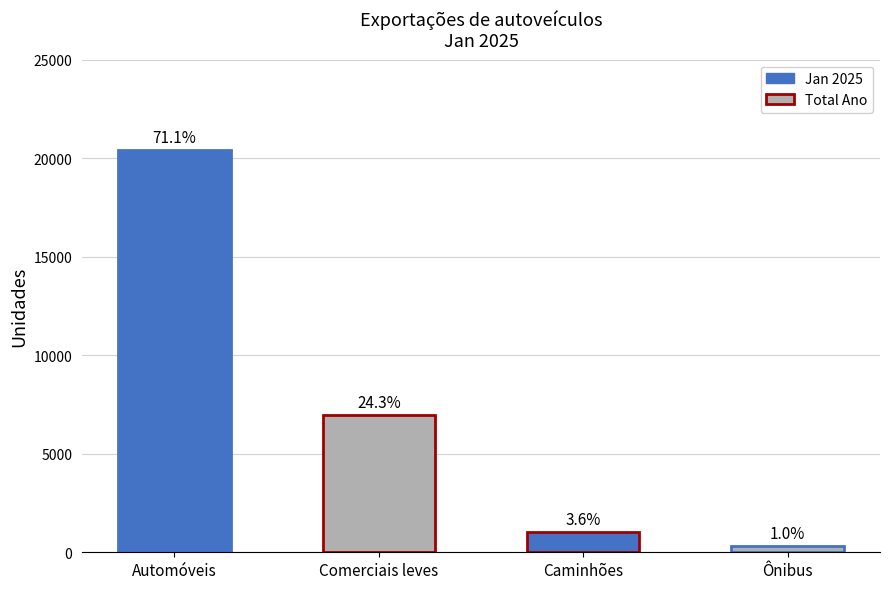

How many bars are there in total?

4